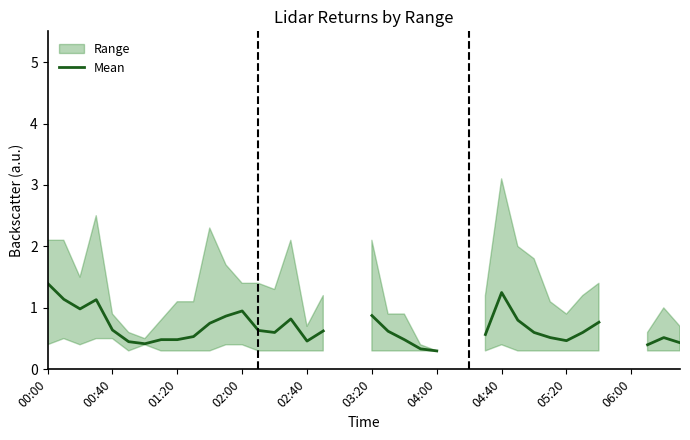

What is the value of the 25th point from the left?

0.3